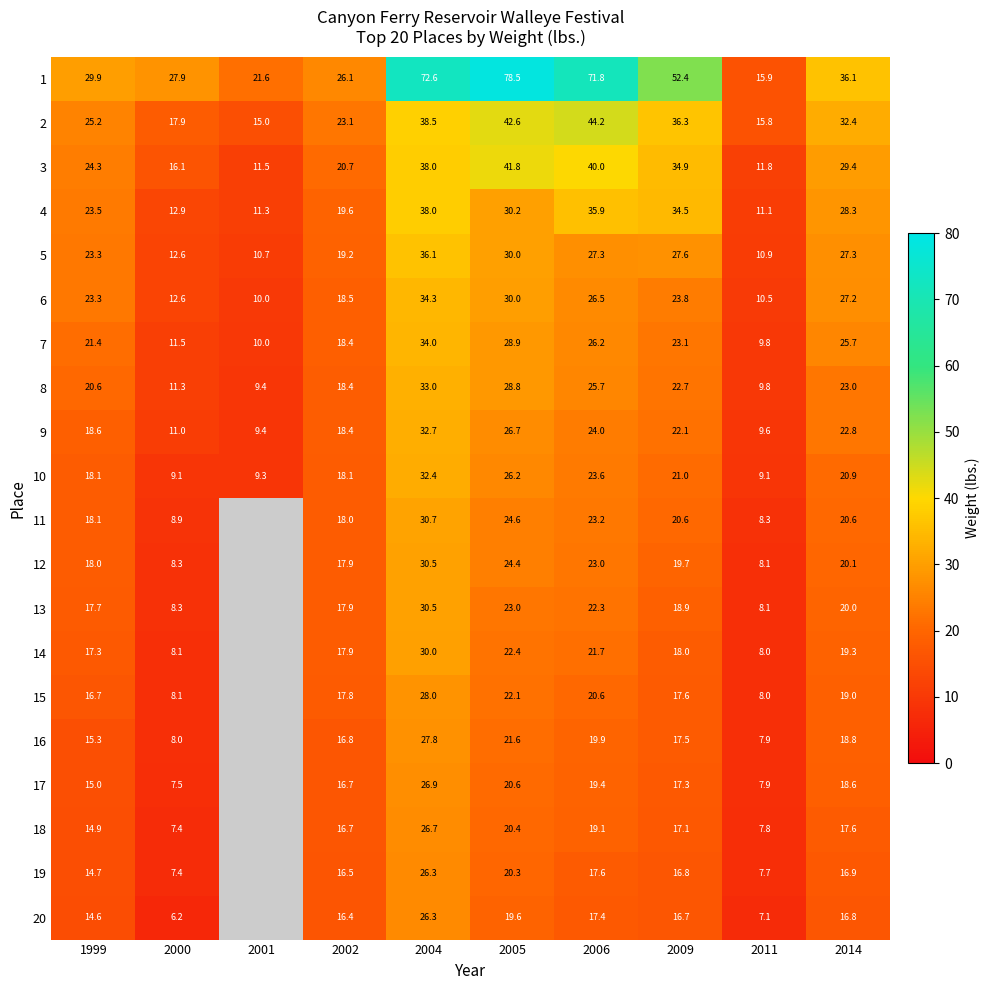

Is it true that 10 equals 18.1 at 2002?

True